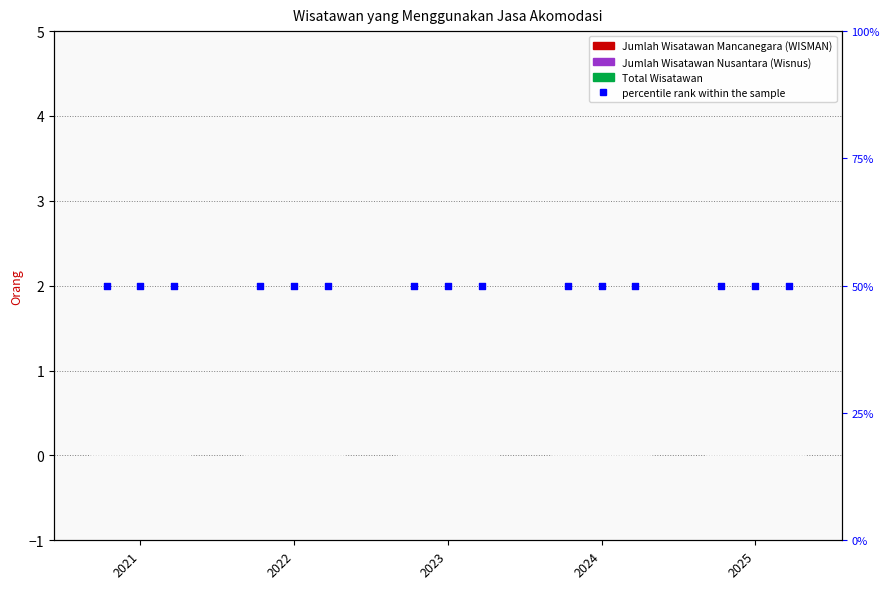

Which series reaches the minimum Y coordinate?

Jumlah Wisatawan Mancanegara (WISMAN)